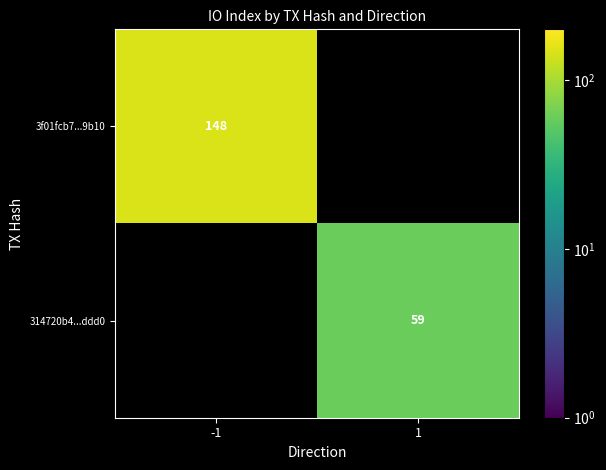

At how many categories does at least one series exceed 97?

1